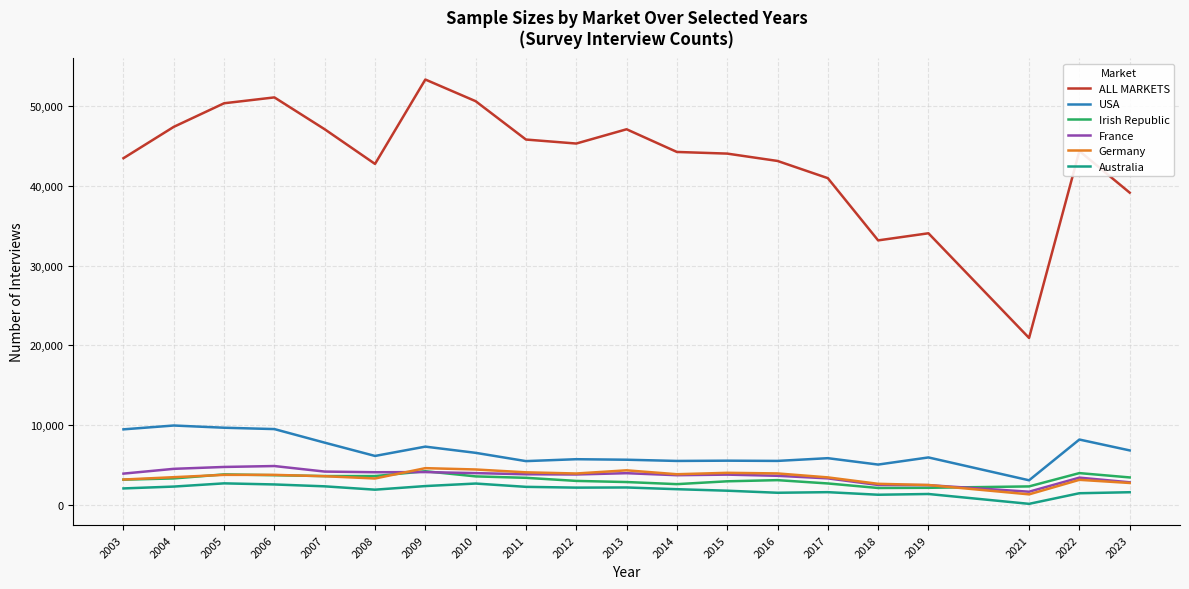

Which series has the largest range (max minus min)?

ALL MARKETS